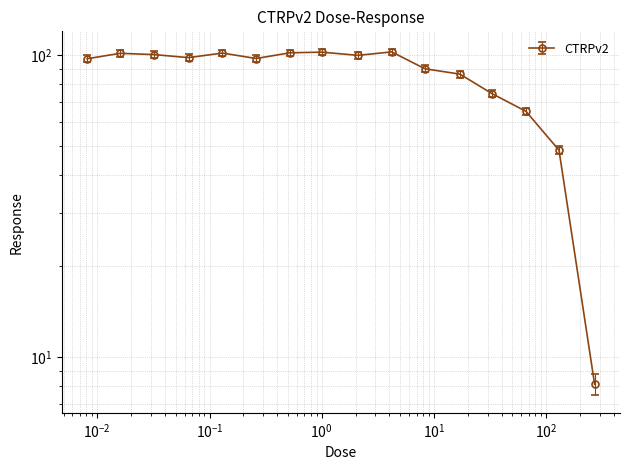

What is the difference between the maximum and minimum values?

94.3